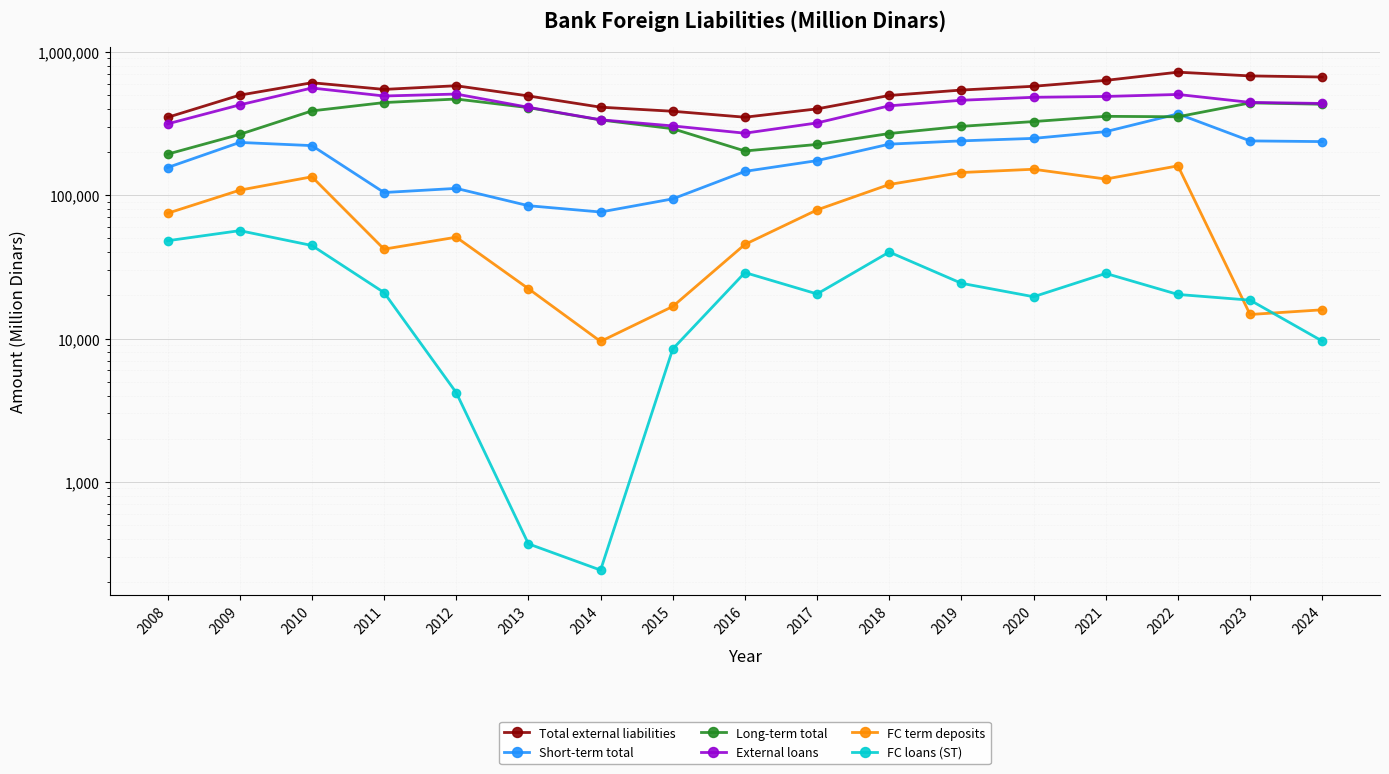

Between 2008 and 2014, which series saw the biggest shift?

Long-term total